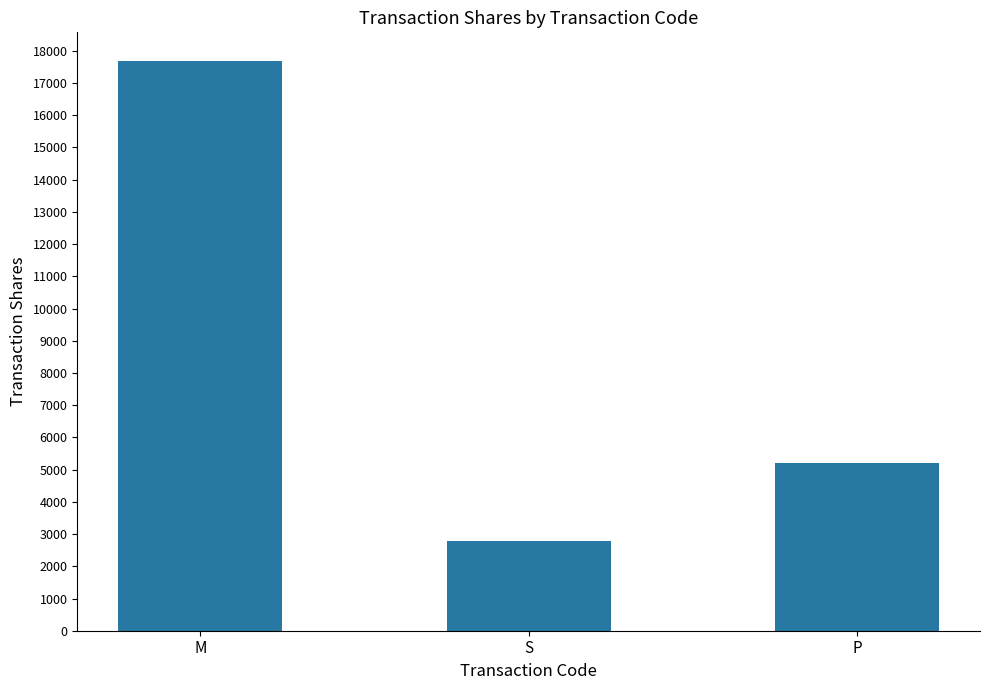

Approximately how many times larger is the value at P compared to M?

0.3